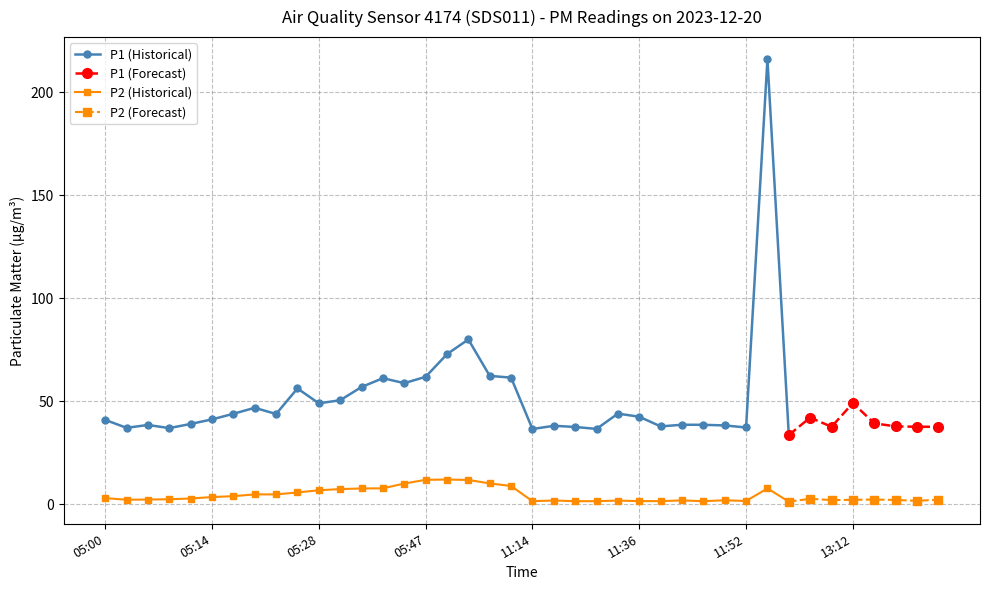

How many values in the P2 series exceed 2?

27